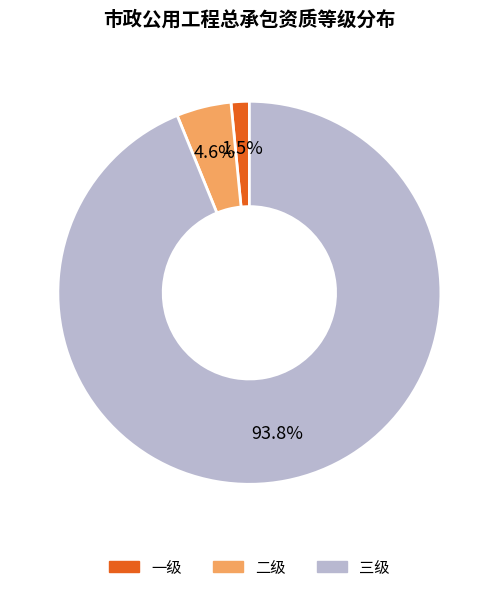

Between 一级 and 三级, which is larger?

三级